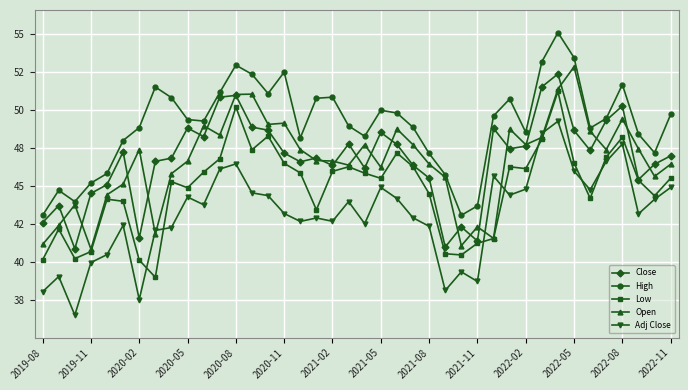

What are all the series names shown in the legend?

Close, High, Low, Open, Adj Close